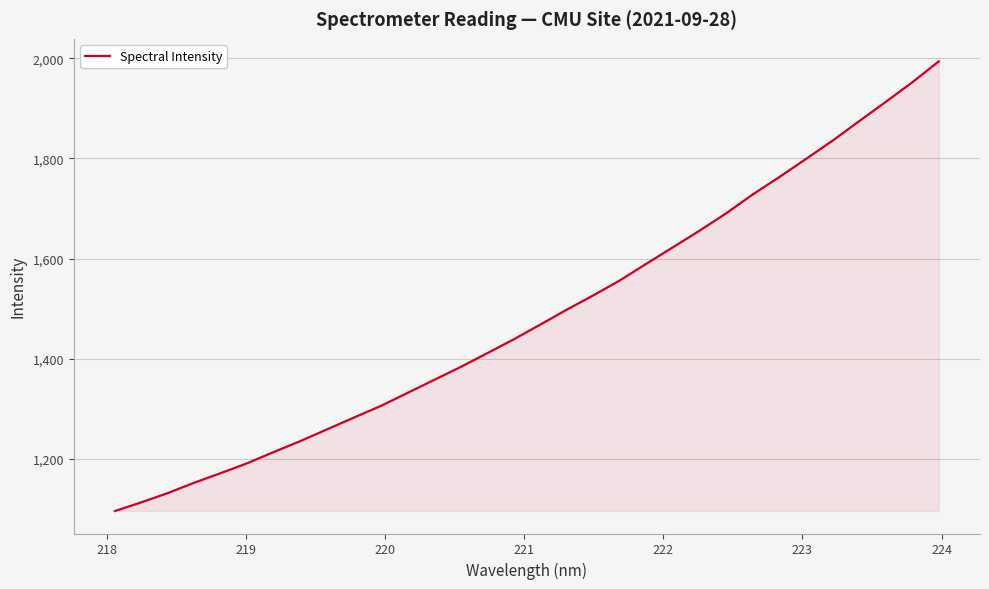

Count the number of data series in this chart.

1